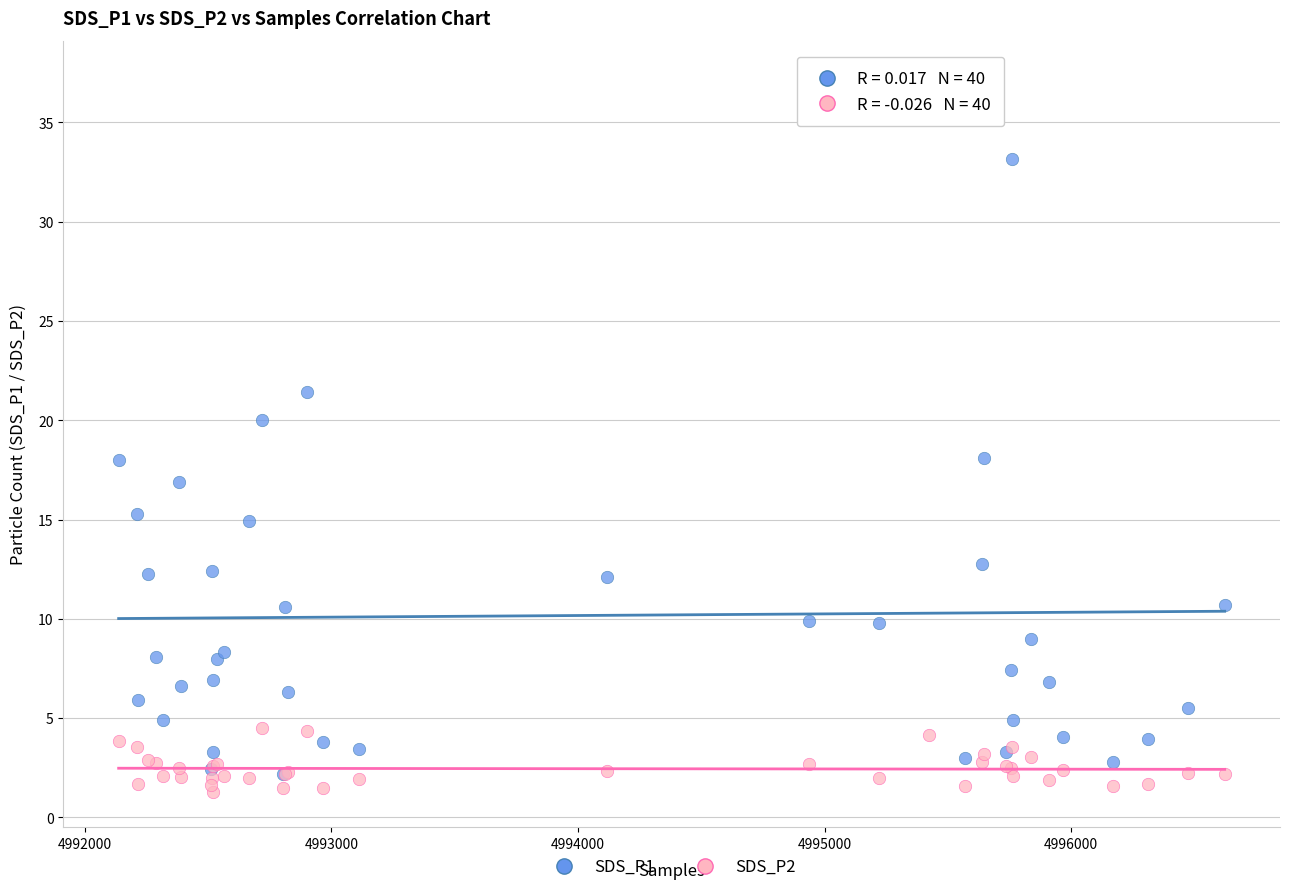

What are all the series names shown in the legend?

SDS_P1, SDS_P2